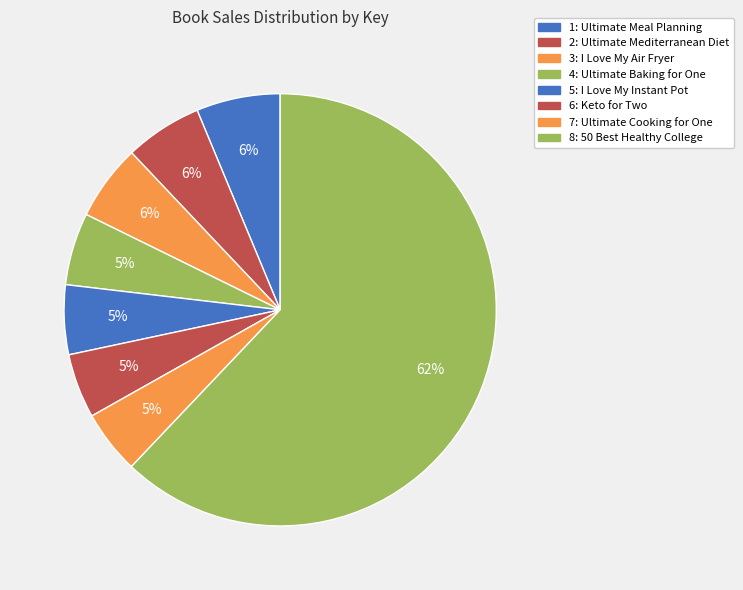

What is the change in value from 2: Ultimate Mediterranean Diet to 6: Keto for Two?

-32827518